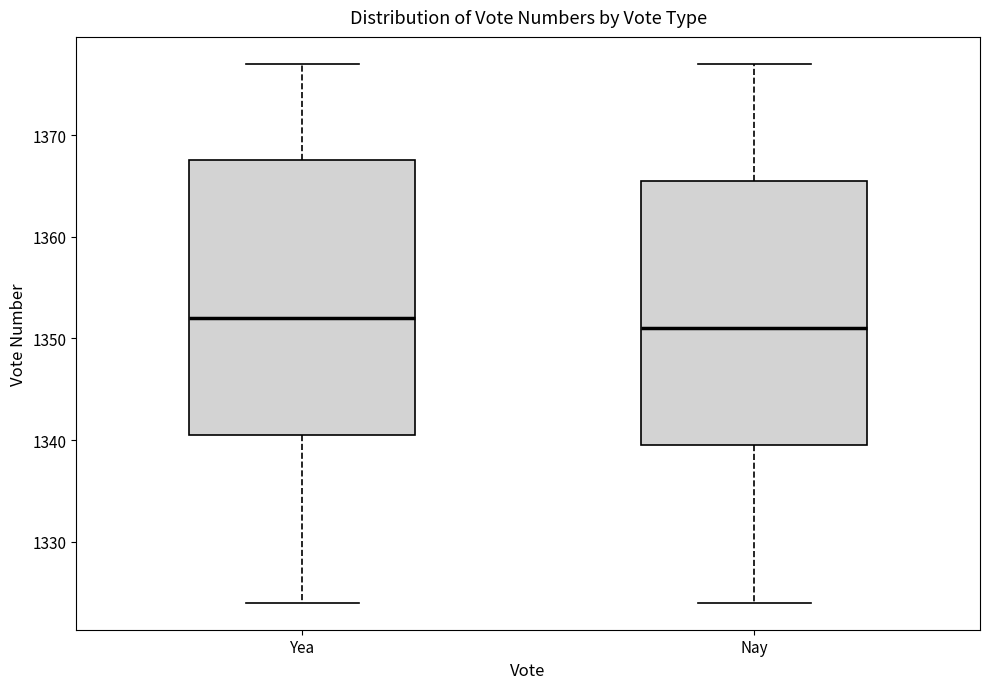

Reading left to right, read every box against the y-axis: the position of its median line, the range the box covers, and the ends of its whiskers. The values are not printed on the chart, so give them approximately, as read against the axis.

Yea: median 1352, box 1341 to 1368, whiskers 1324 to 1377
Nay: median 1351, box 1340 to 1366, whiskers 1324 to 1377